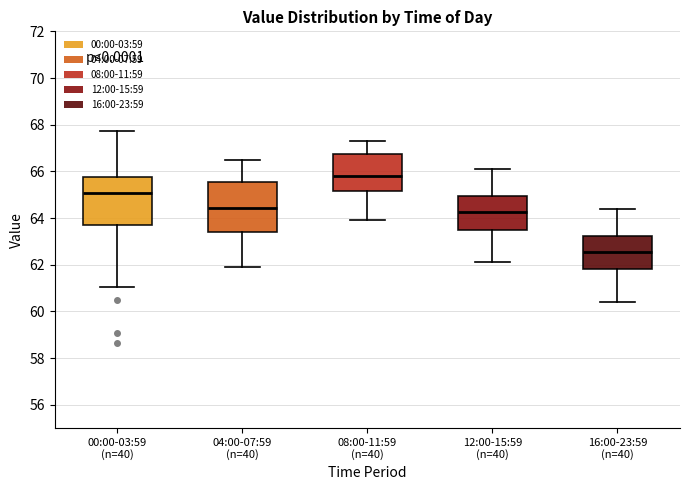

Where is the lower edge of the box for 00:00-03:59 (n=40) on the y-axis? The values are not printed on the chart, so give them approximately, as read against the axis.

63.6